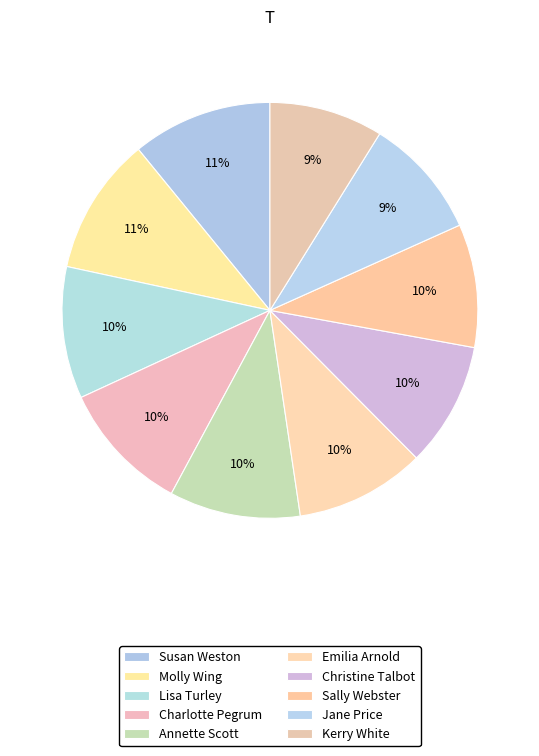

Rank the categories by value from highest to lowest.

70.833 %, 69.583 %, 66.667 %, 66.667 %, 66.25 %, 65.625 %, 62.917 %, 62.292 %, 61.25 %, 57.5 %